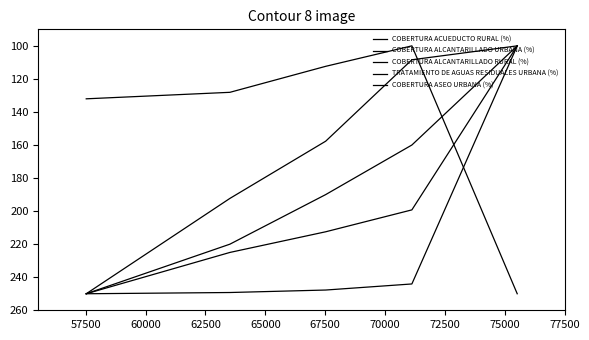

Between 57500 and 60000, which series saw the biggest shift?

COBERTURA ACUEDUCTO RURAL (%)